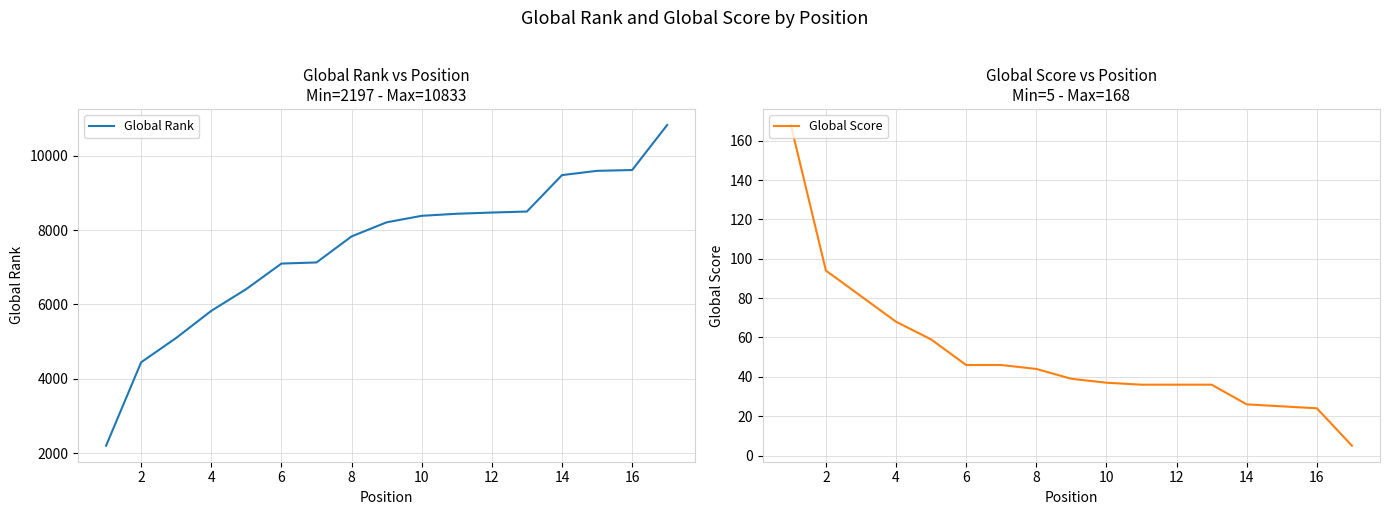

True or false: Global Score and Global Rank intersect in this chart.

False